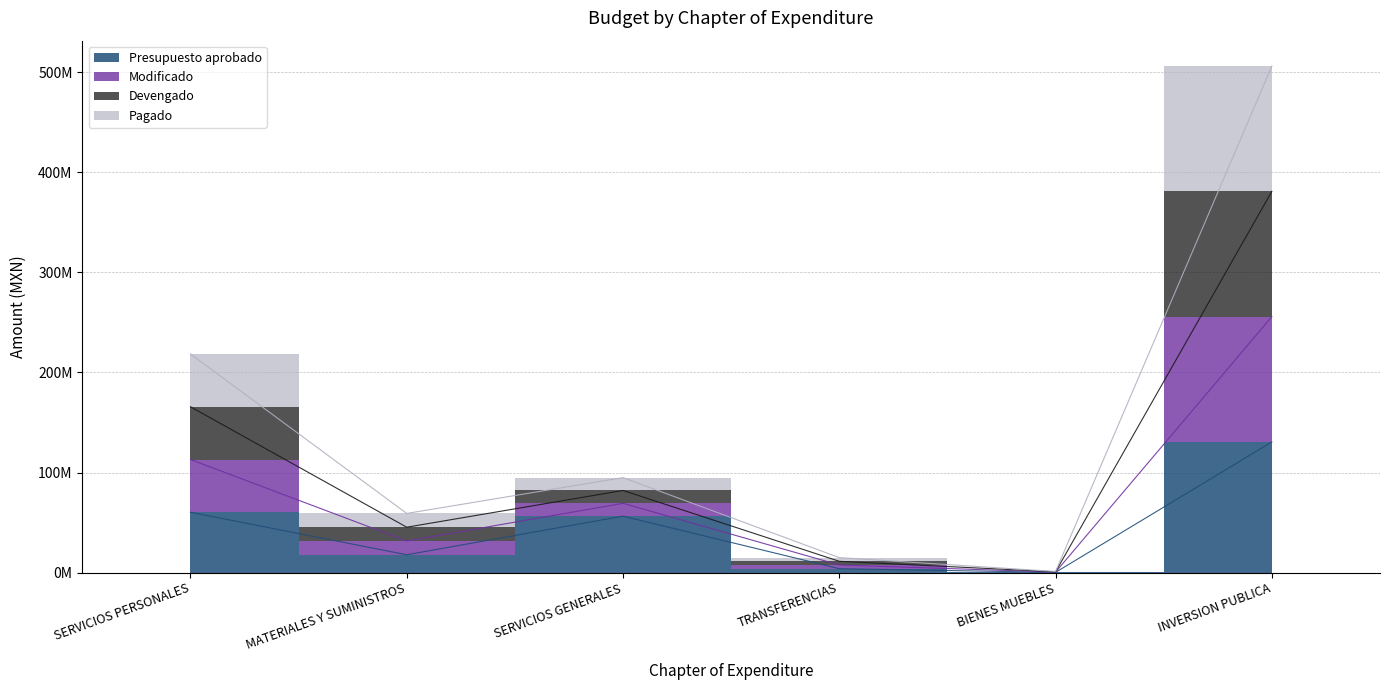

True or false: Modificado and Pagado cross at least once.

False